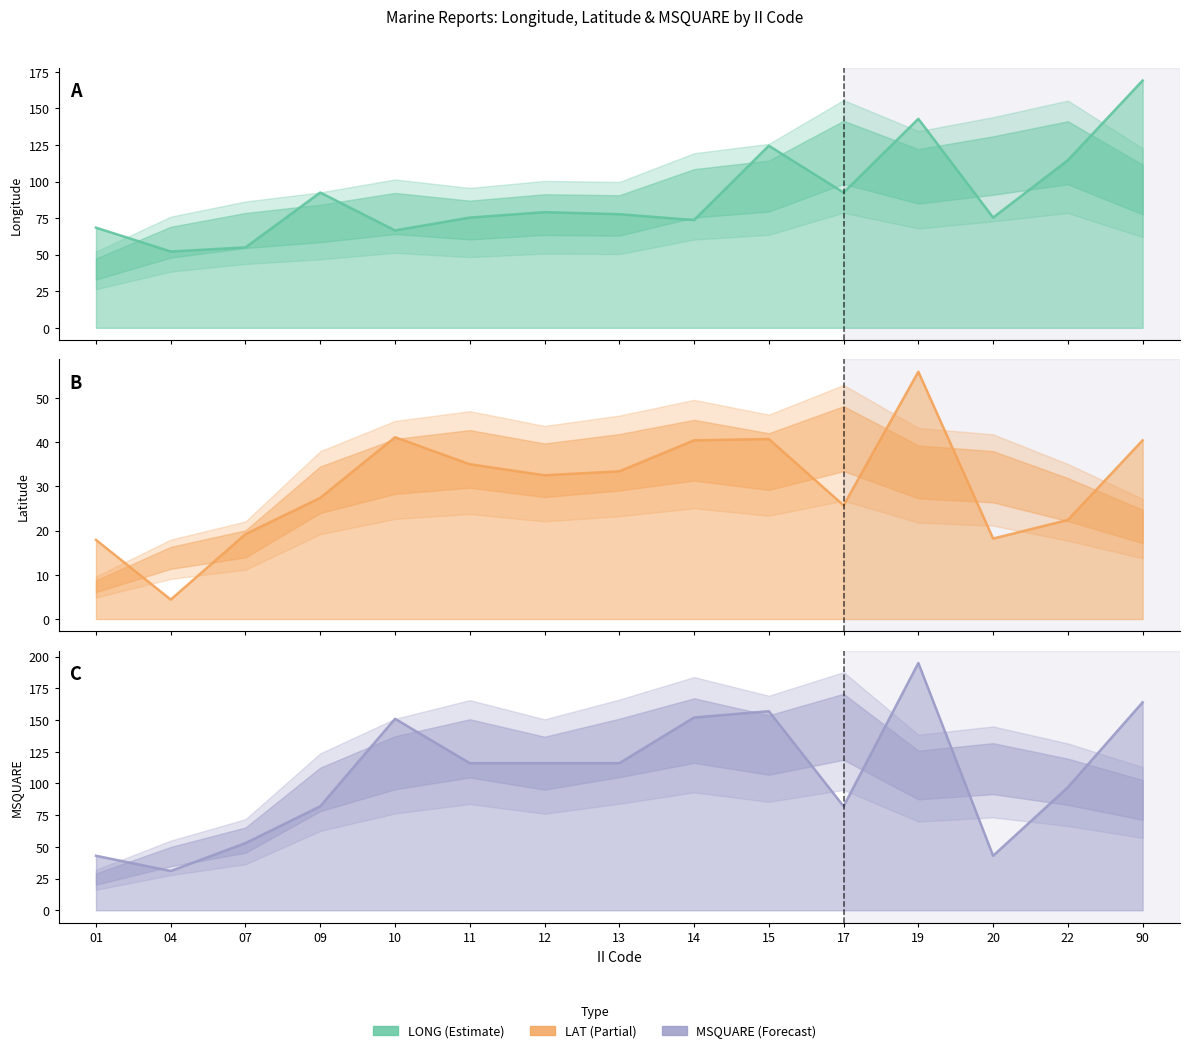

What is the average value of the MSQUARE series?

106.5